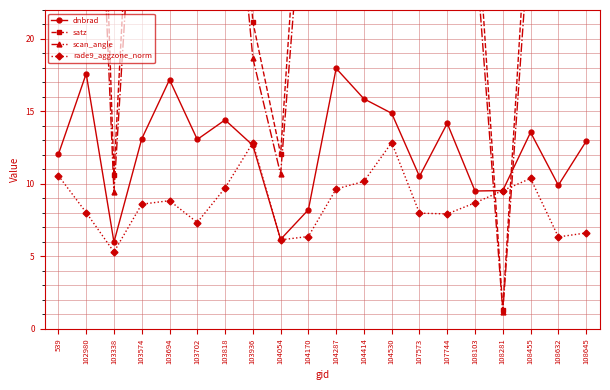

At which category is the sum across all series the highest?

102980